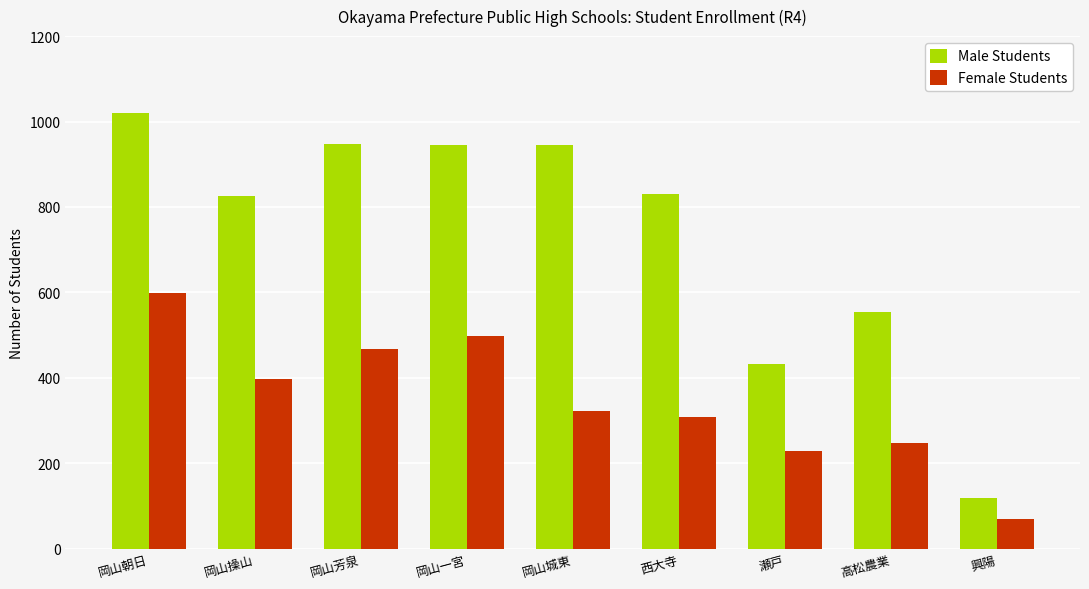

Which series changed the most between 岡山一宮 and 岡山城東?

Female Students